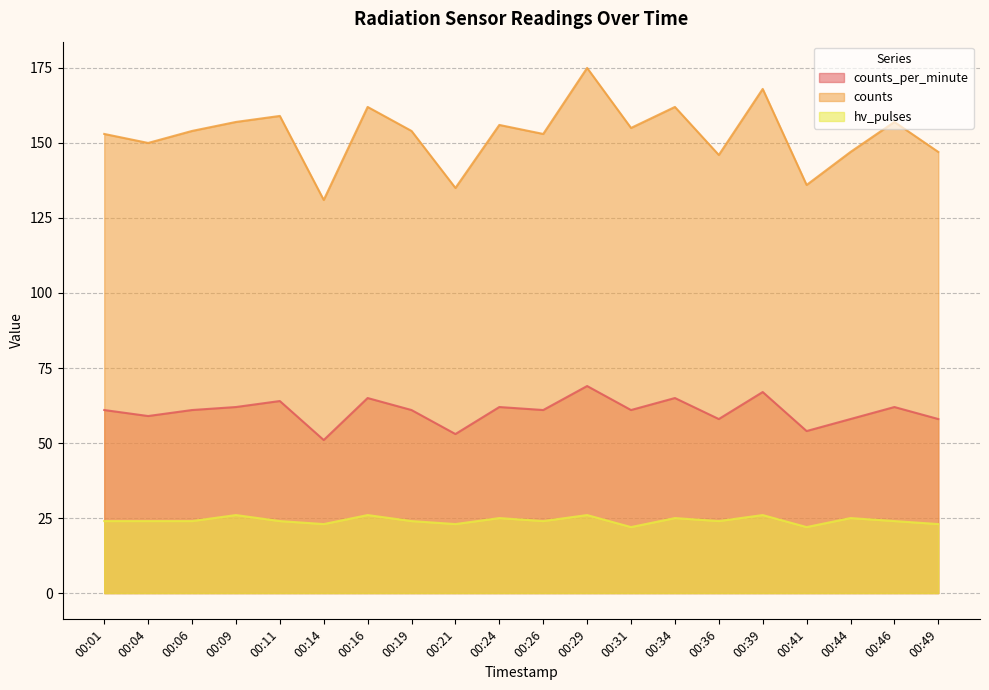

In hv_pulses, how many points are higher than both neighbors (excluding endpoints)?

7